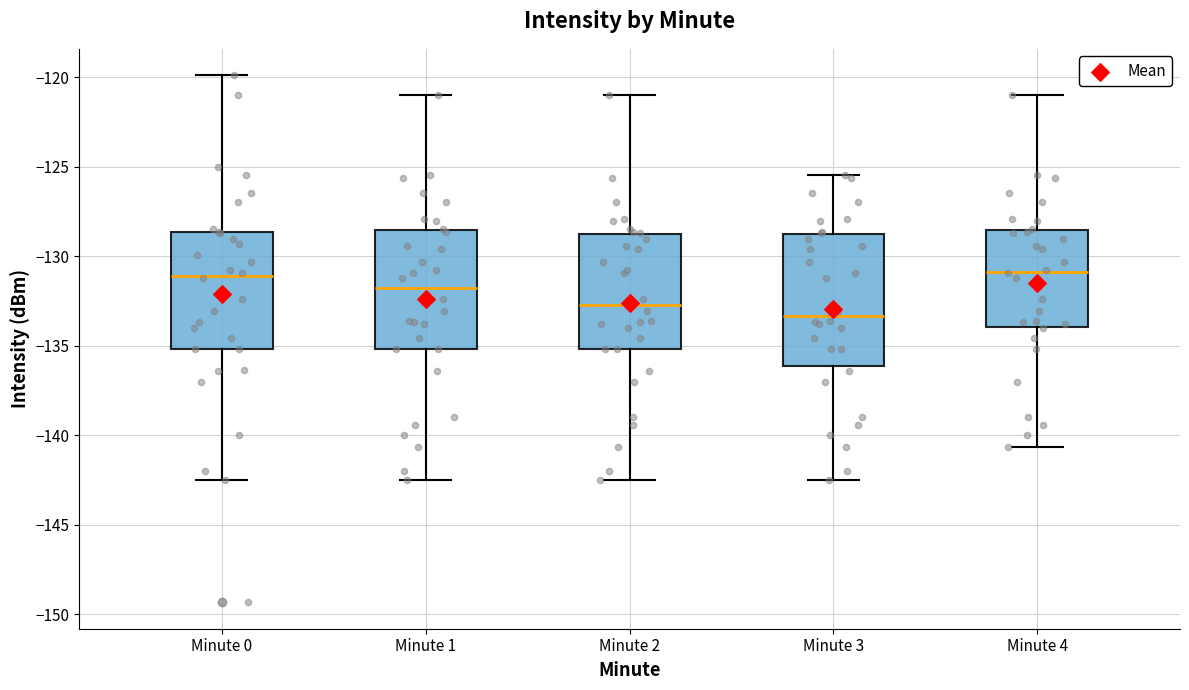

Which box's median line is the lowest?

Minute 3